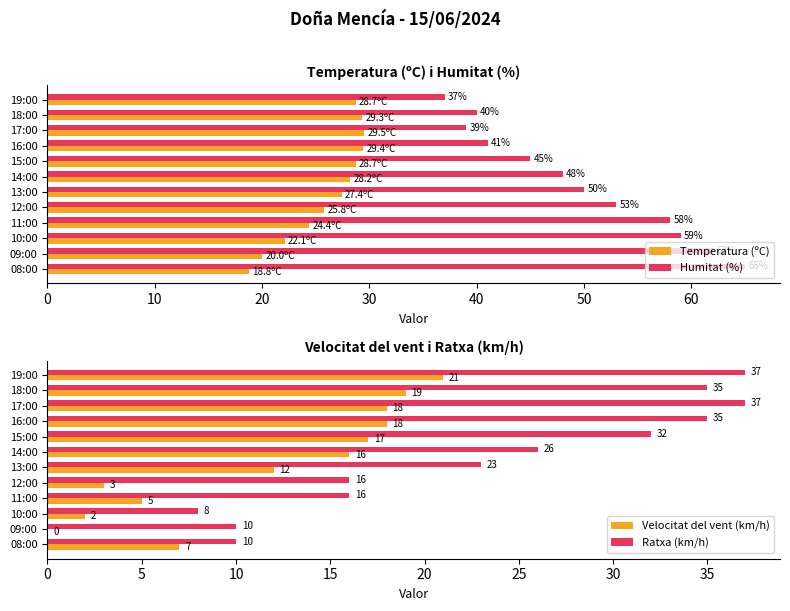

What is the highest value of the Velocitat del vent (km/h) series?

21